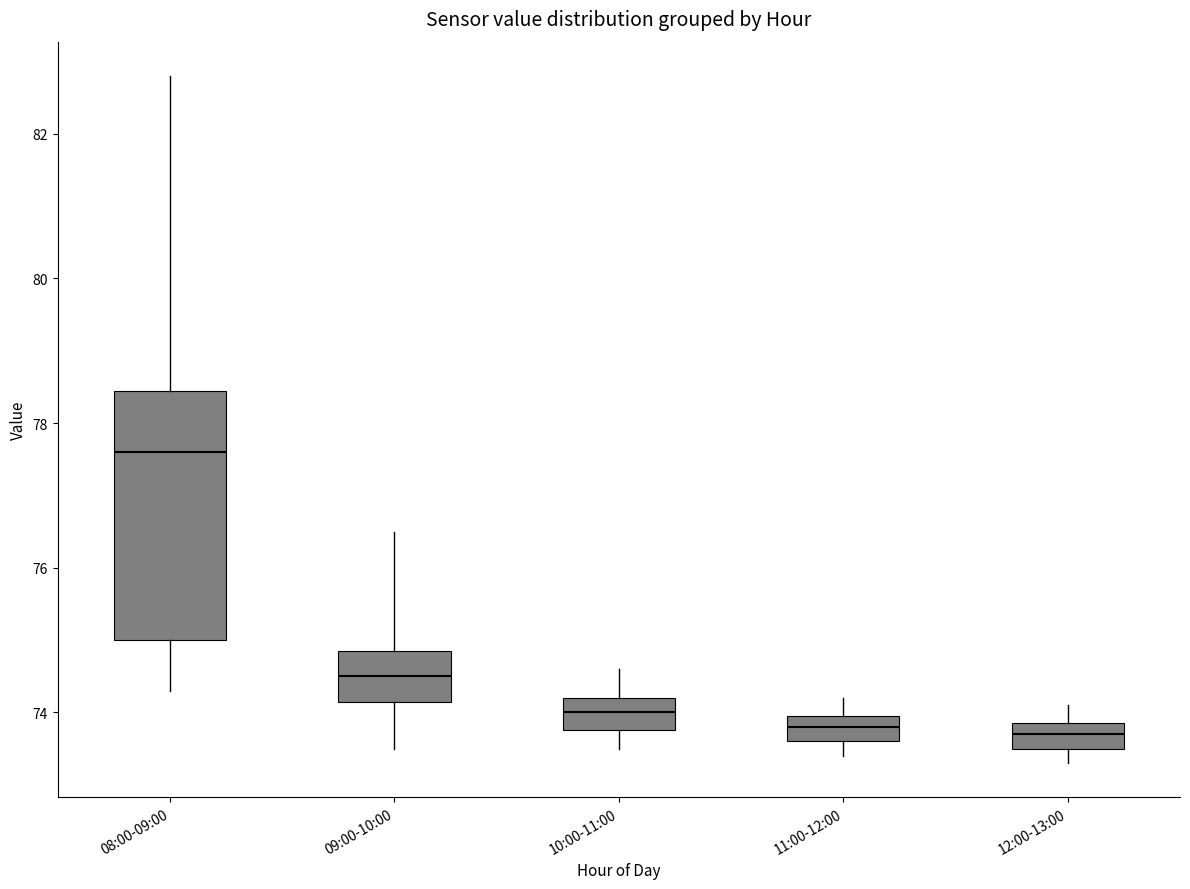

Reading left to right, transcribe this box plot: for each box, give where its median line is, the range the box spans, and where its two whiskers end, as read against the y-axis. The values are not printed on the chart, so give them approximately, as read against the axis.

08:00-09:00: median 77.6, box 75.0 to 78.4, whiskers 74.4 to 82.8
09:00-10:00: median 74.6, box 74.2 to 74.8, whiskers 73.6 to 76.6
10:00-11:00: median 74.0, box 73.8 to 74.2, whiskers 73.6 to 74.6
11:00-12:00: median 73.8, box 73.6 to 74.0, whiskers 73.4 to 74.2
12:00-13:00: median 73.8 (inside the box), box 73.6 to 73.8, whiskers 73.4 to 74.2